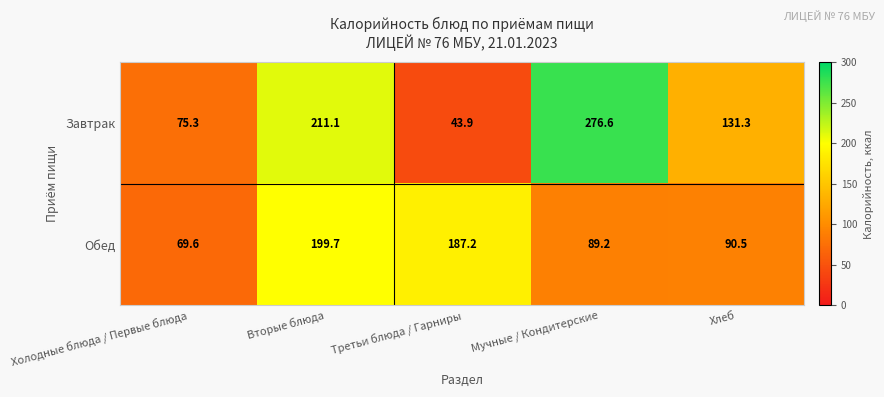

Count the number of categories in the chart.

5